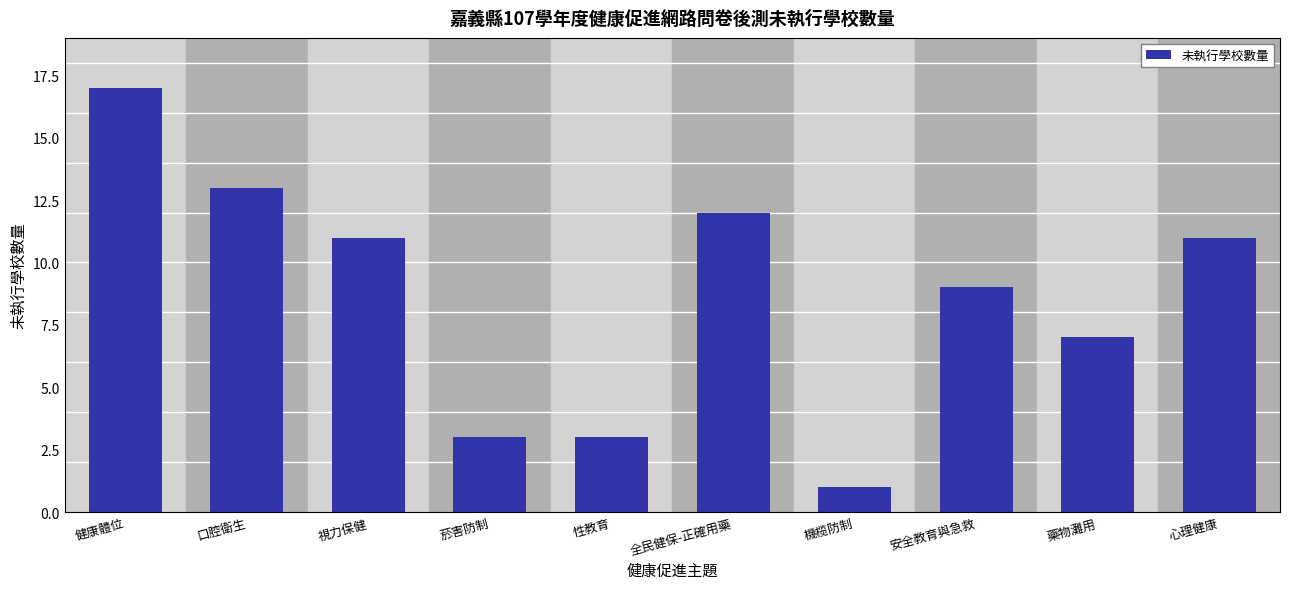

Reading left to right, extract all data points from this chart.

17	13	11	3	3	12	1	9	7	11